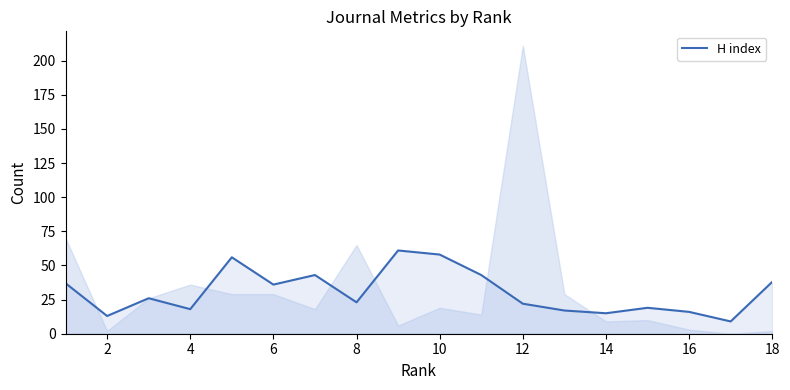

How many series are shown in this chart?

1